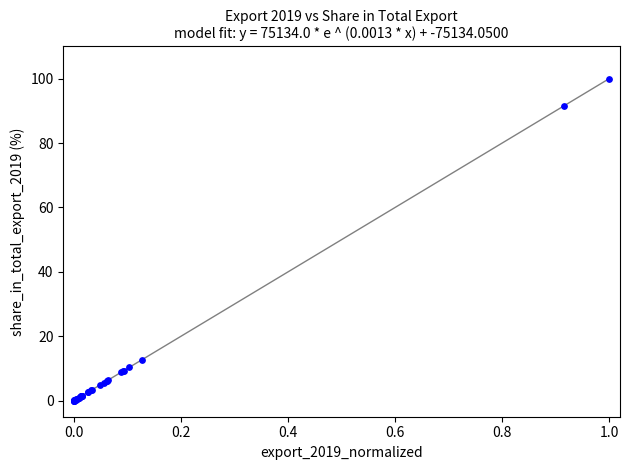

What Y value in the scatter plot is closest to 50?

12.7